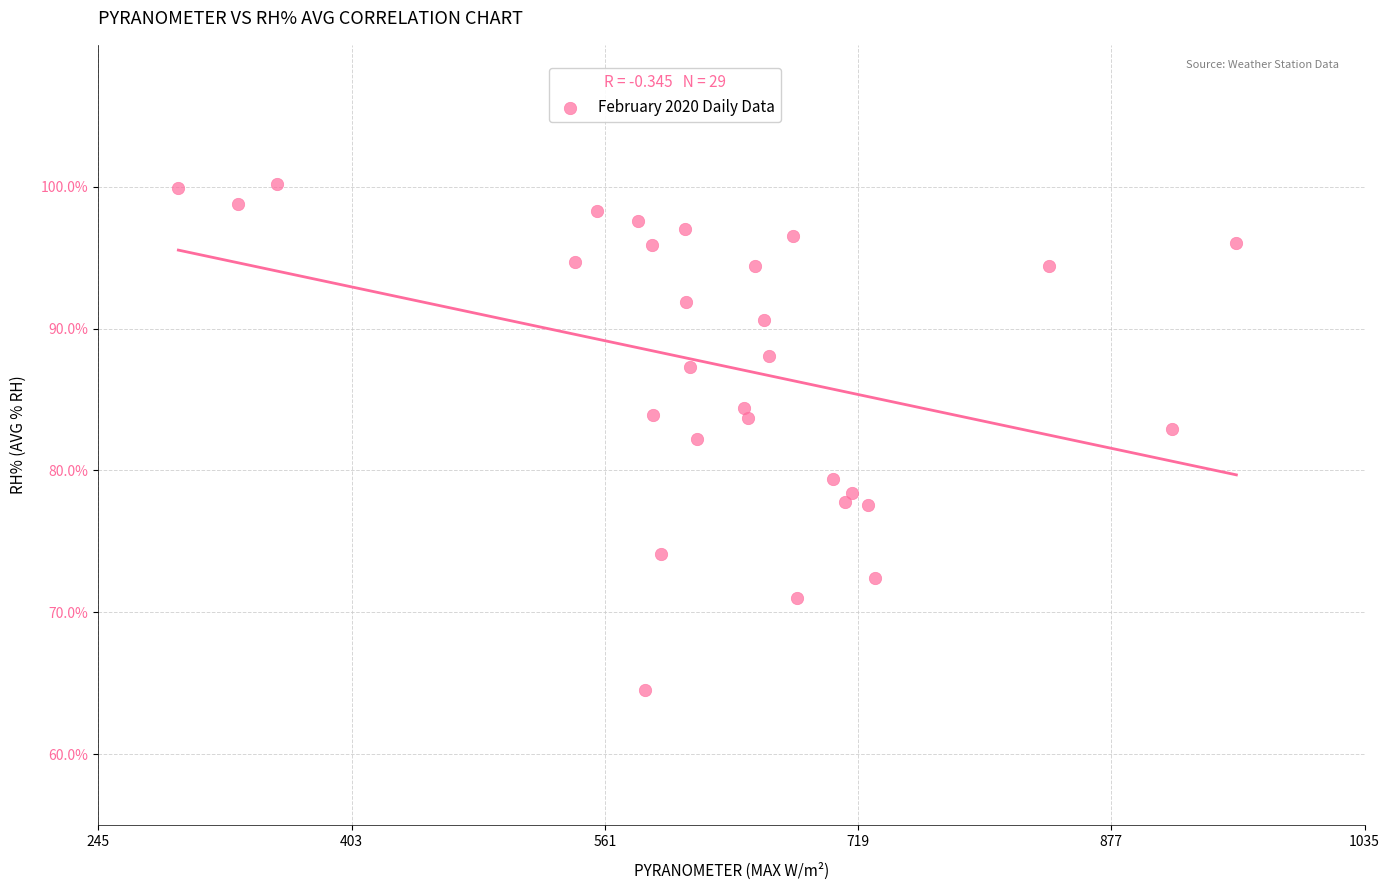

What is the range of Y values (max minus min)?

35.7